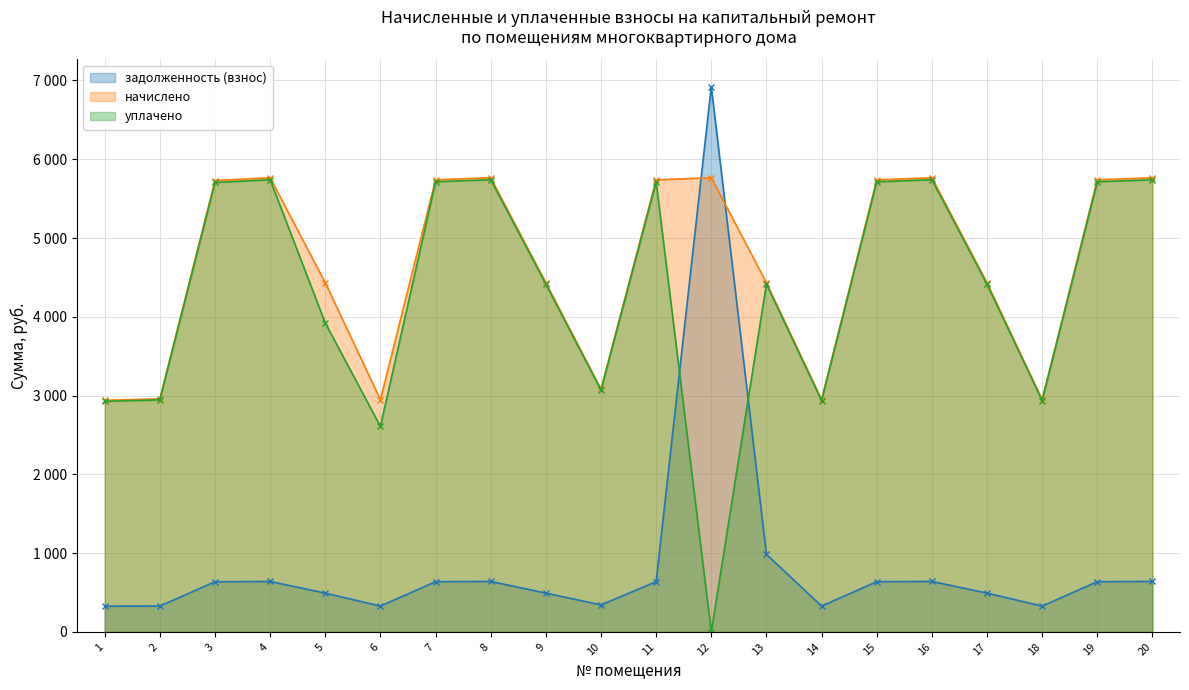

Reading left to right, extract all data points from this chart.

задолженность (взнос): 1=326.7	2=328.7	3=636.6	4=640.6	5=492.5	6=327.7	7=637.6	8=640.6	9=492.5	10=342.5	11=637.6	12=6922.9	13=985.0	14=327.7	15=637.6	16=640.6	17=492.5	18=327.7	19=637.6	20=640.6
начислено: 1=2940.3	2=2958.0	3=5729.6	4=5765.0	5=4432.6	6=2949.1	7=5738.4	8=5765.0	9=4432.6	10=3082.4	11=5738.4	12=5765.0	13=4432.6	14=2949.1	15=5738.4	16=5765.0	17=4432.6	18=2949.1	19=5738.4	20=5765.0
уплачено: 1=2927.7	2=2945.4	3=5705.1	4=5740.4	5=3921.1	6=2608.8	7=5713.9	8=5740.4	9=4413.6	10=3069.2	11=5713.9	12=0.0	13=4413.6	14=2936.5	15=5713.9	16=5740.4	17=4413.7	18=2936.5	19=5713.9	20=5740.4